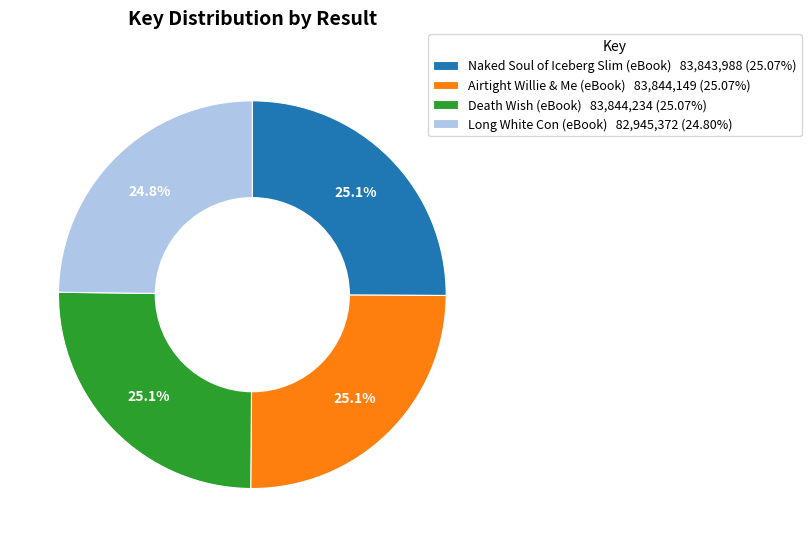

To the nearest percent, what percentage of the pie is Naked Soul of Iceberg Slim (eBook)?

25%